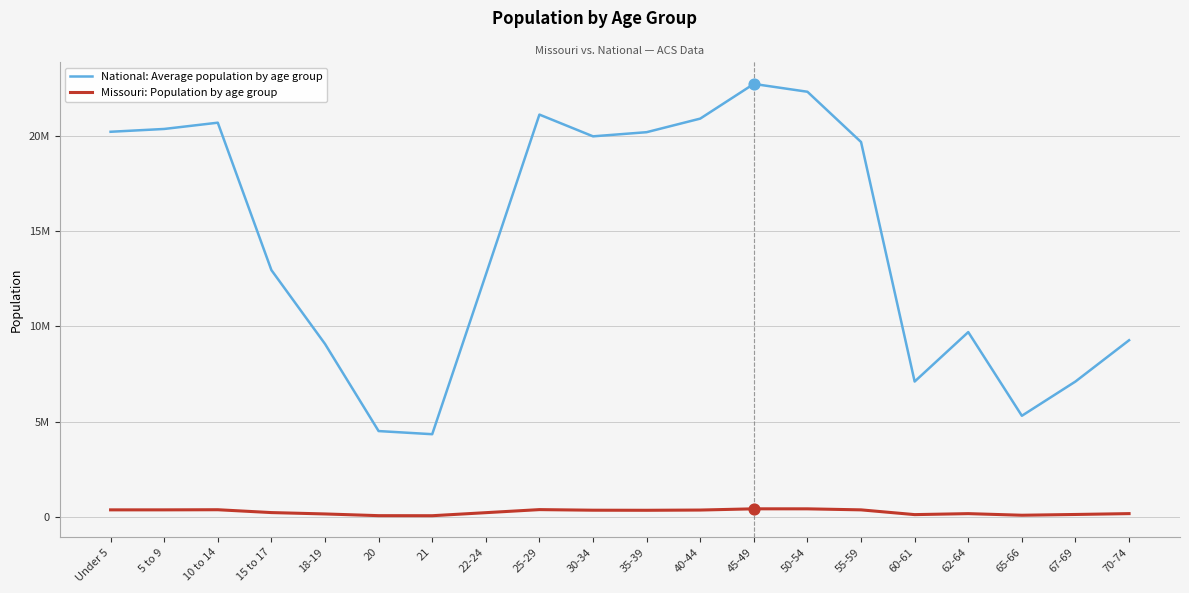

What is the total value across all series at Under 5?

20591599